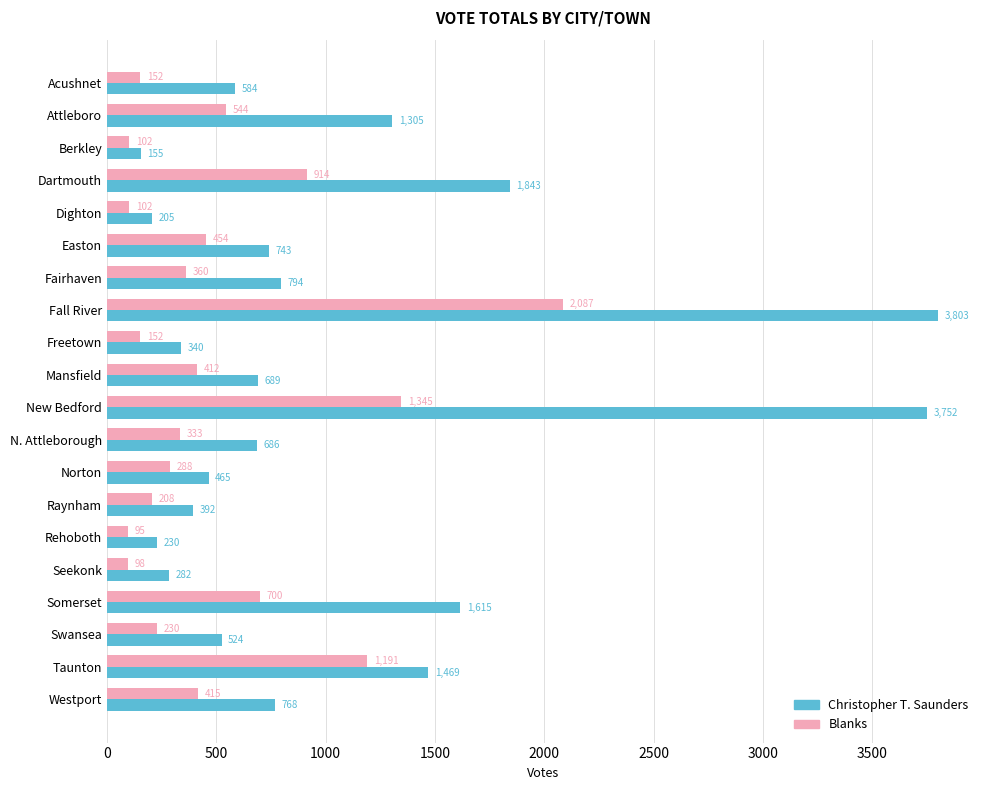

Which series has the widest spread of values?

Christopher T. Saunders